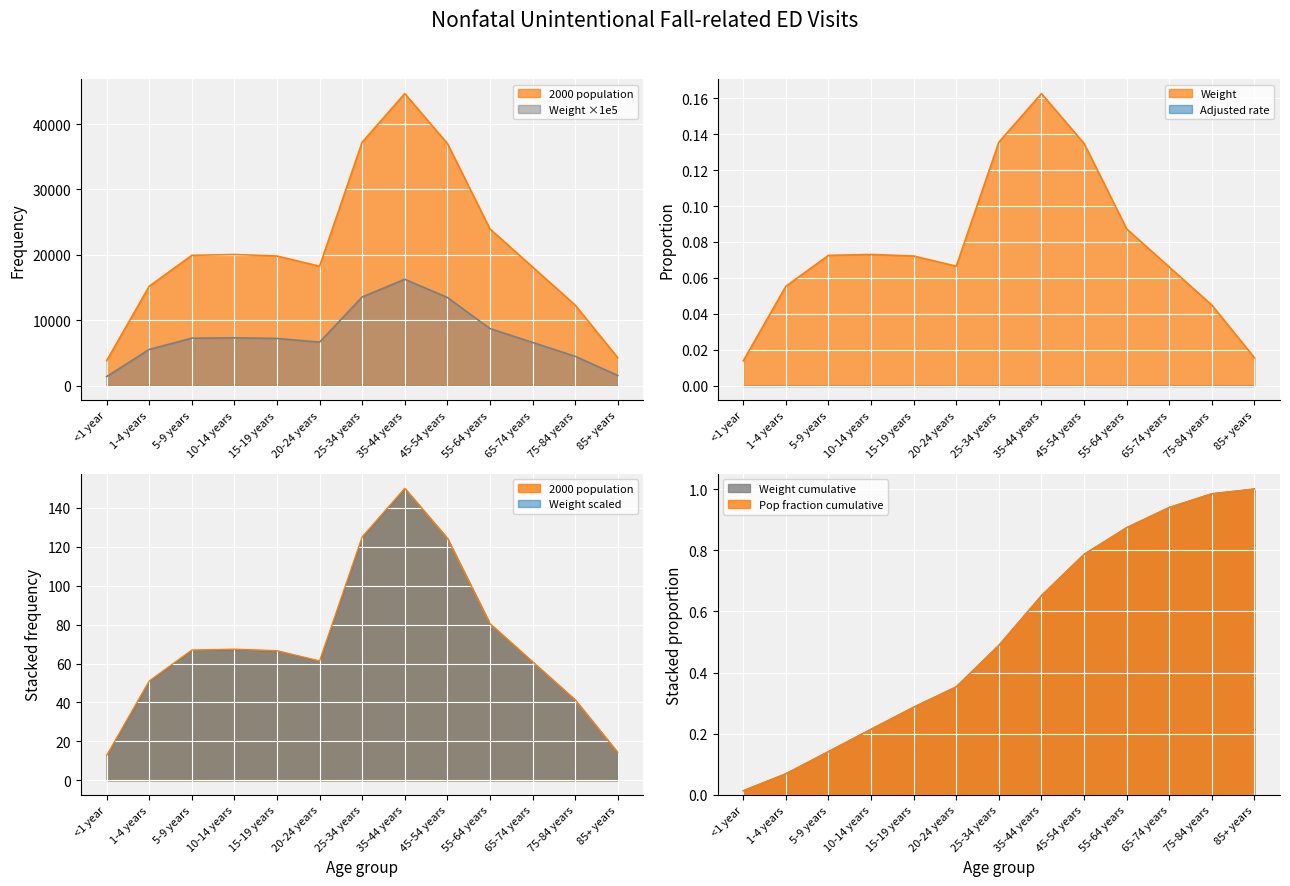

At which label does Weight reach its minimum?

<1 year